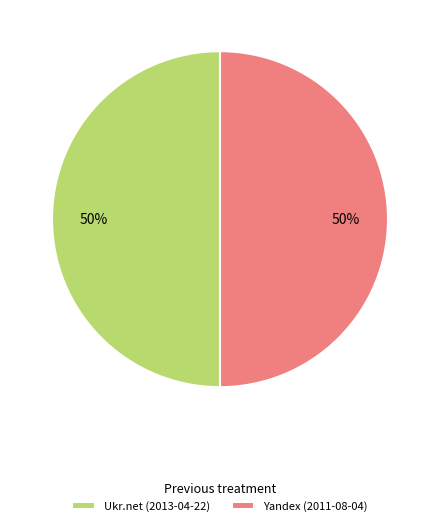

To the nearest percent, what is the average slice percentage?

50%